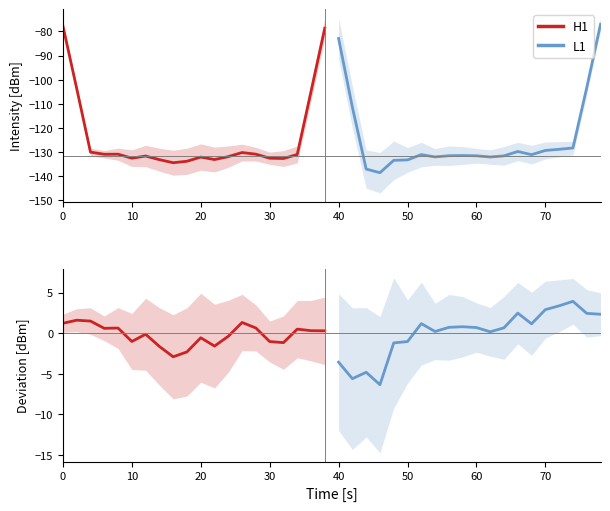

What are all the series names shown in the legend?

H1, L1